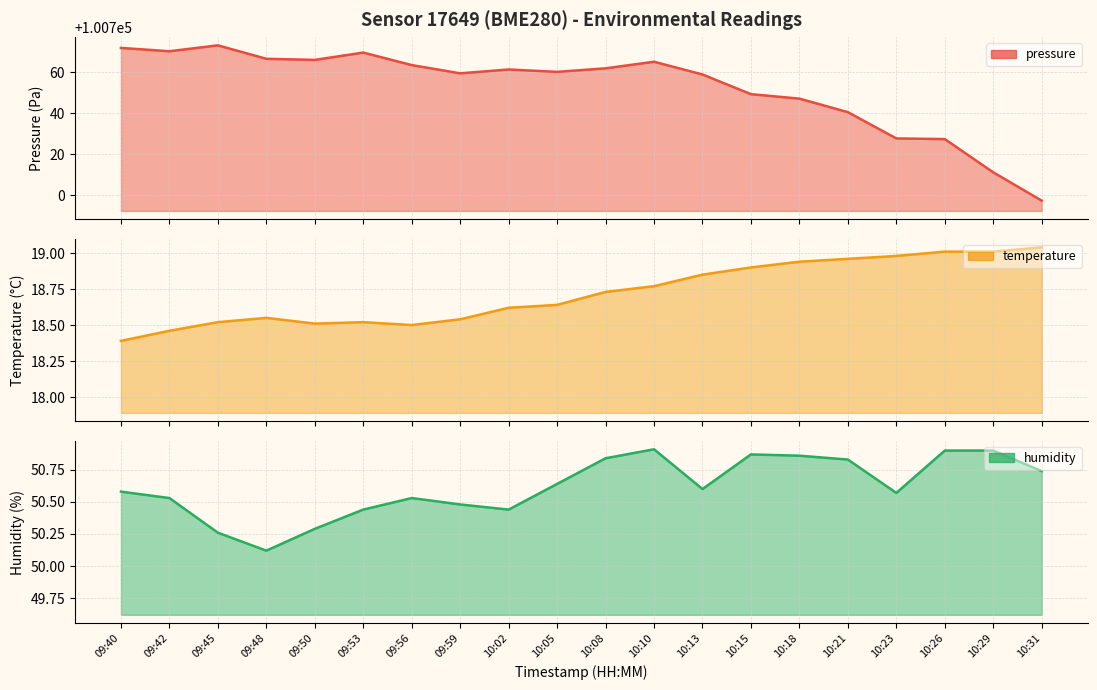

At which category does temperature reach its first local valley?

09:50